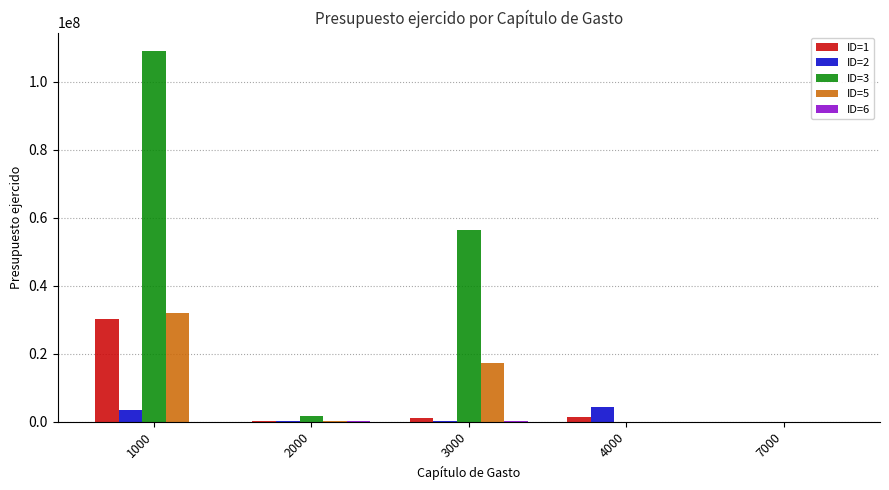

The value of ID=2 at 1000 is 3339474.2. True or false?

True